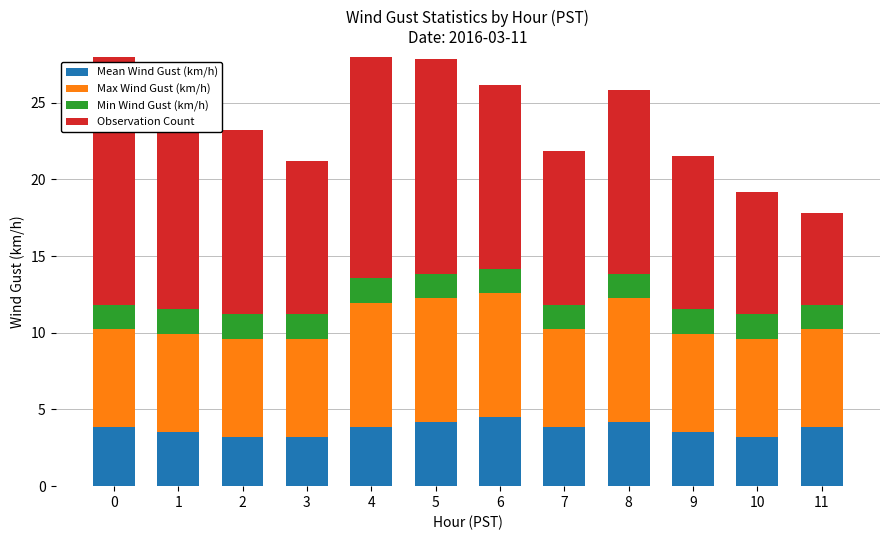

Is it true that Observation Count equals 17.4 at 9?

False